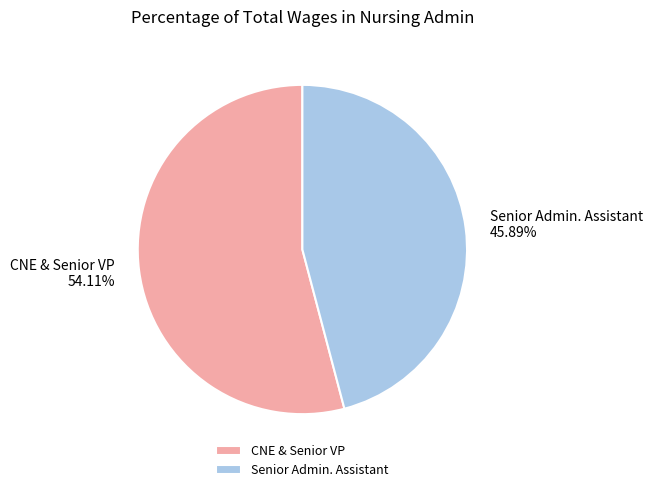

What is the majority slice?

CNE & Senior VP